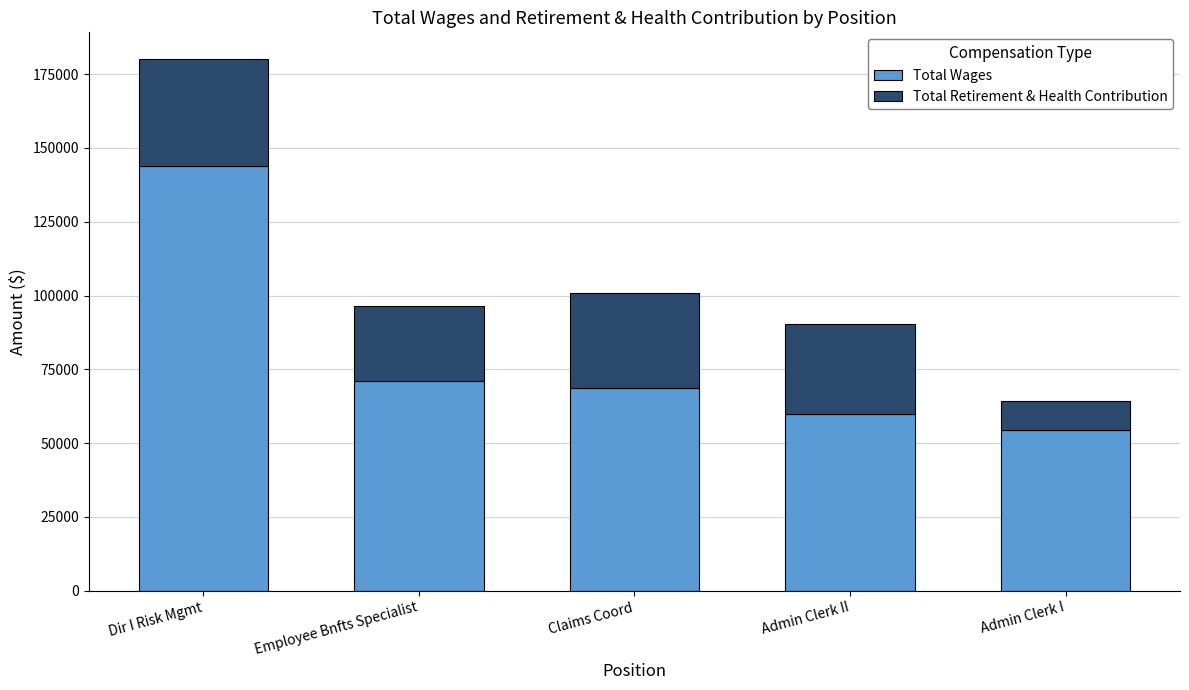

Read the Total Wages value at Employee Bnfts Specialist, to the nearest 10.

71110